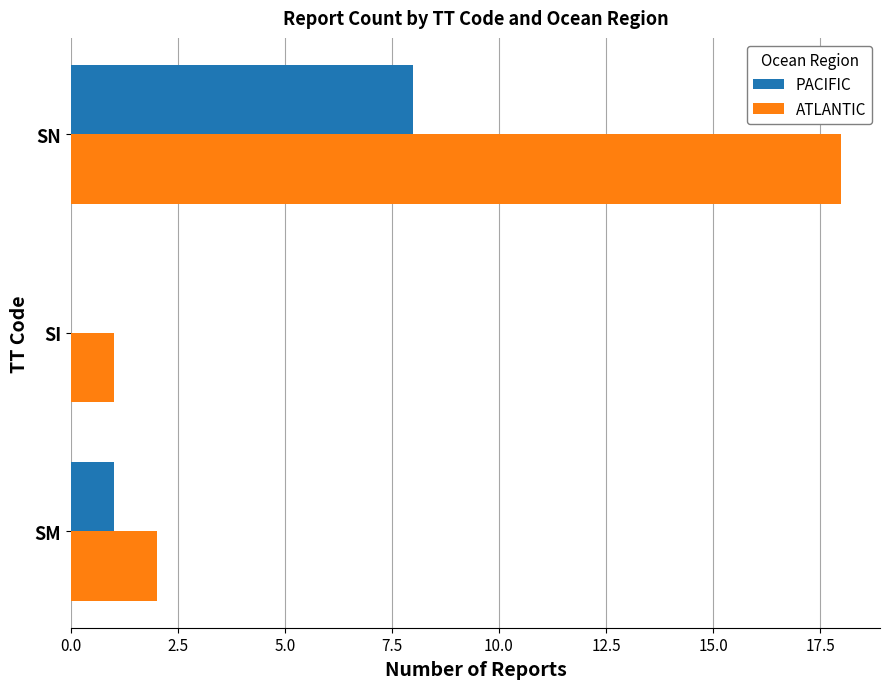

Which series has the largest total across all categories?

ATLANTIC